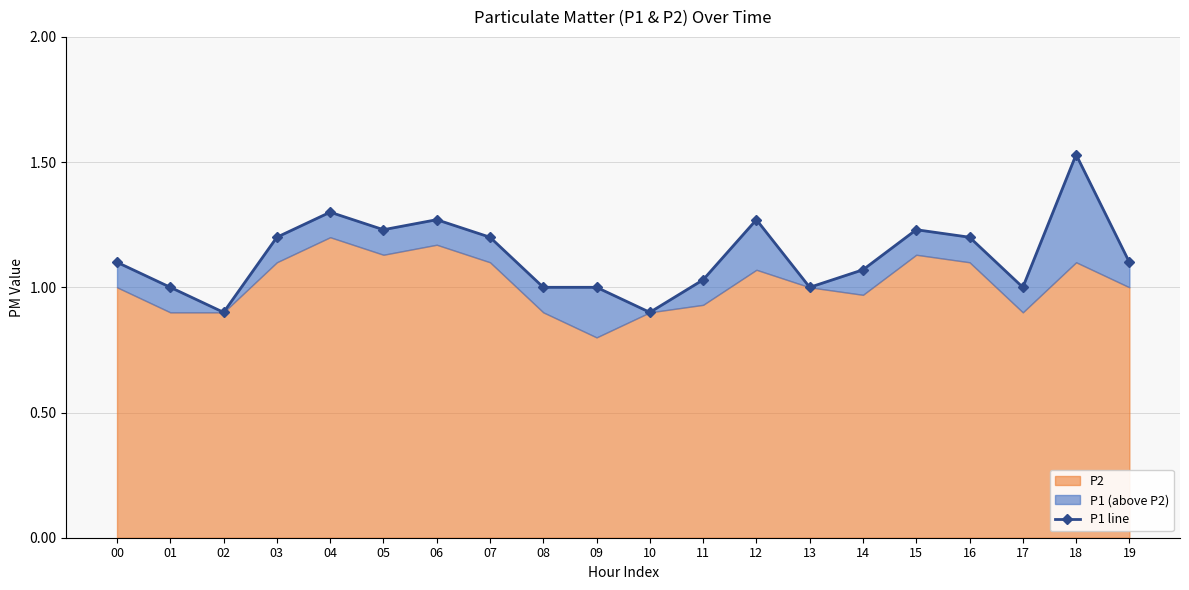

How many lines are shown in the chart?

1